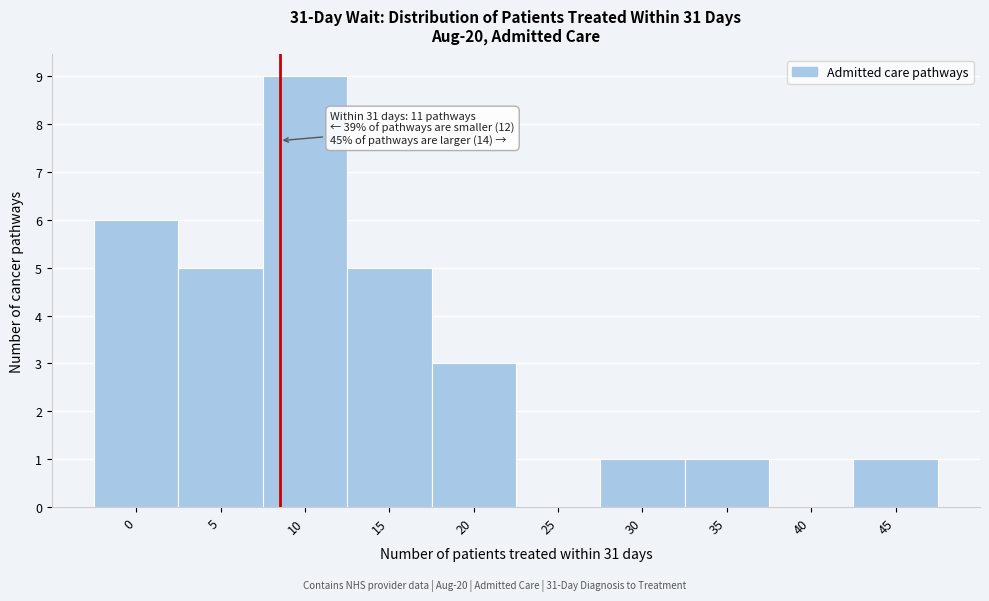

Reading right to left, what are all the values shown in this chart?

45=1	40=0	35=1	30=1	25=0	20=3	15=5	10=9	5=5	0=6